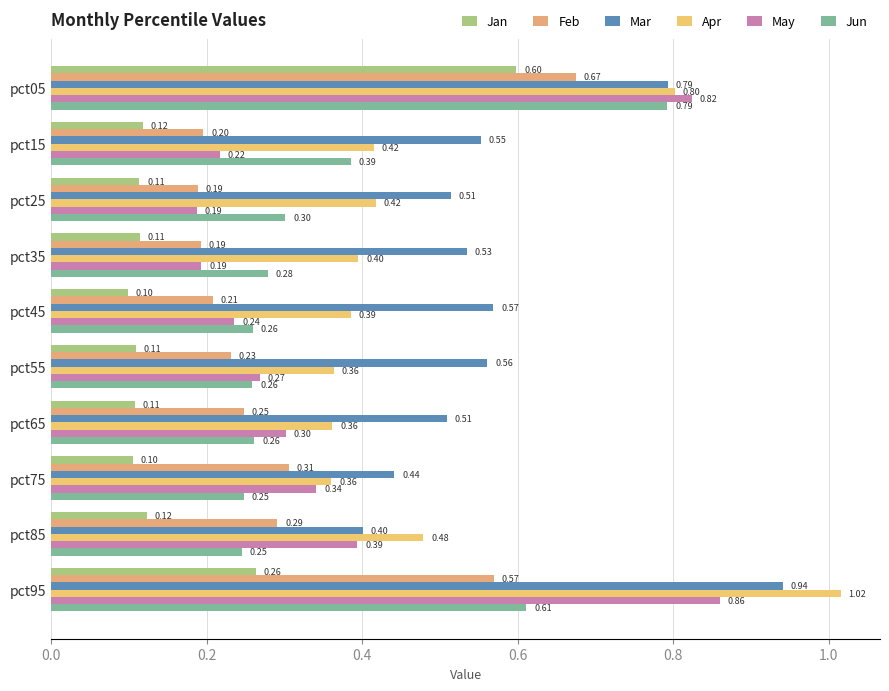

What is the average value of the May series?

0.4